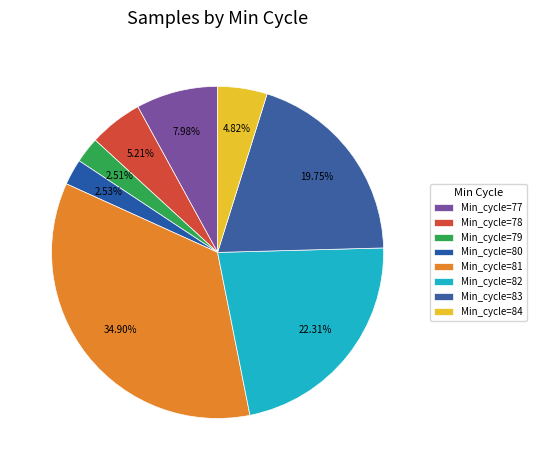

How many slices are in this pie chart?

8